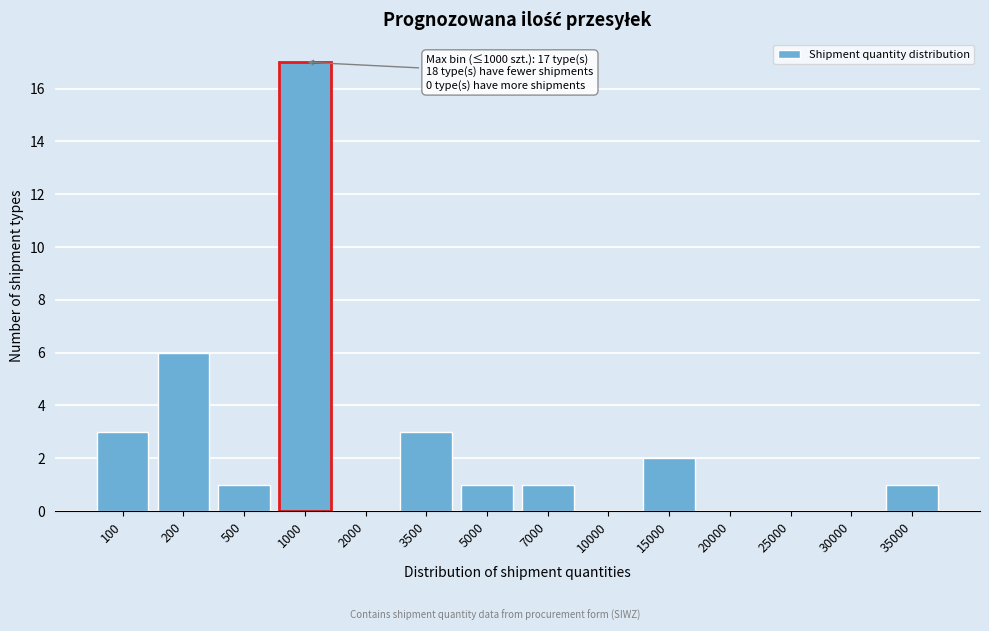

Reading left to right, list all the values displayed in this chart.

100=3	200=6	500=1	1000=17	2000=0	3500=3	5000=1	7000=1	10000=0	15000=2	20000=0	25000=0	30000=0	35000=1